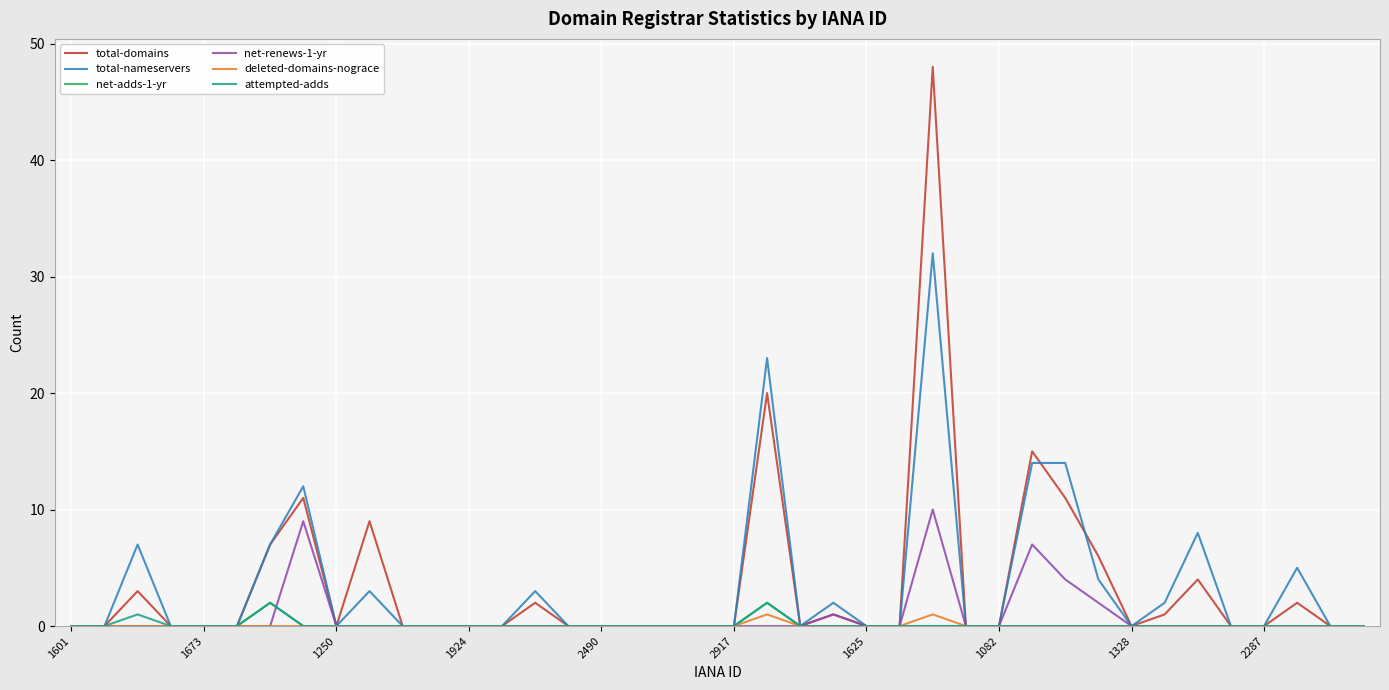

Which series has the largest range (max minus min)?

total-domains